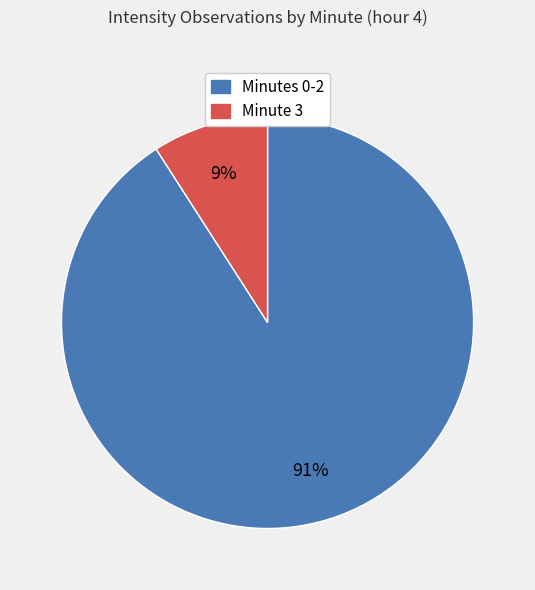

Is there a majority slice in this chart?

Yes